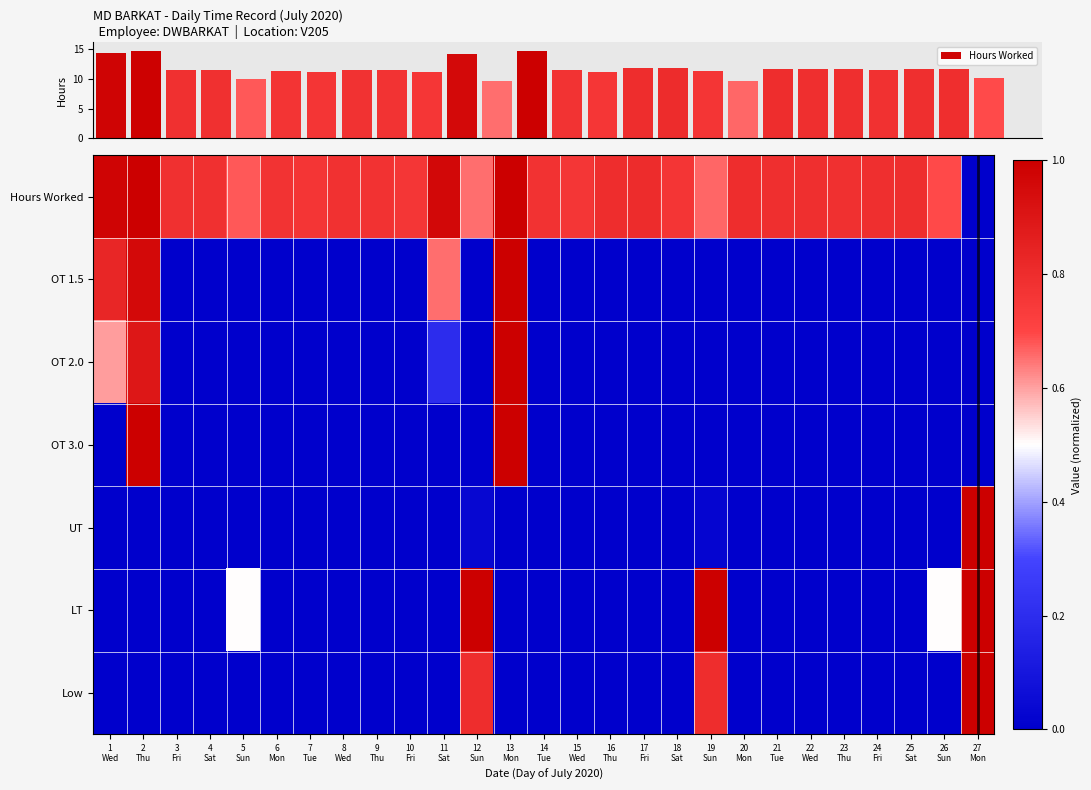

Which has a higher value, 25
Sat or 22
Wed?

25
Sat